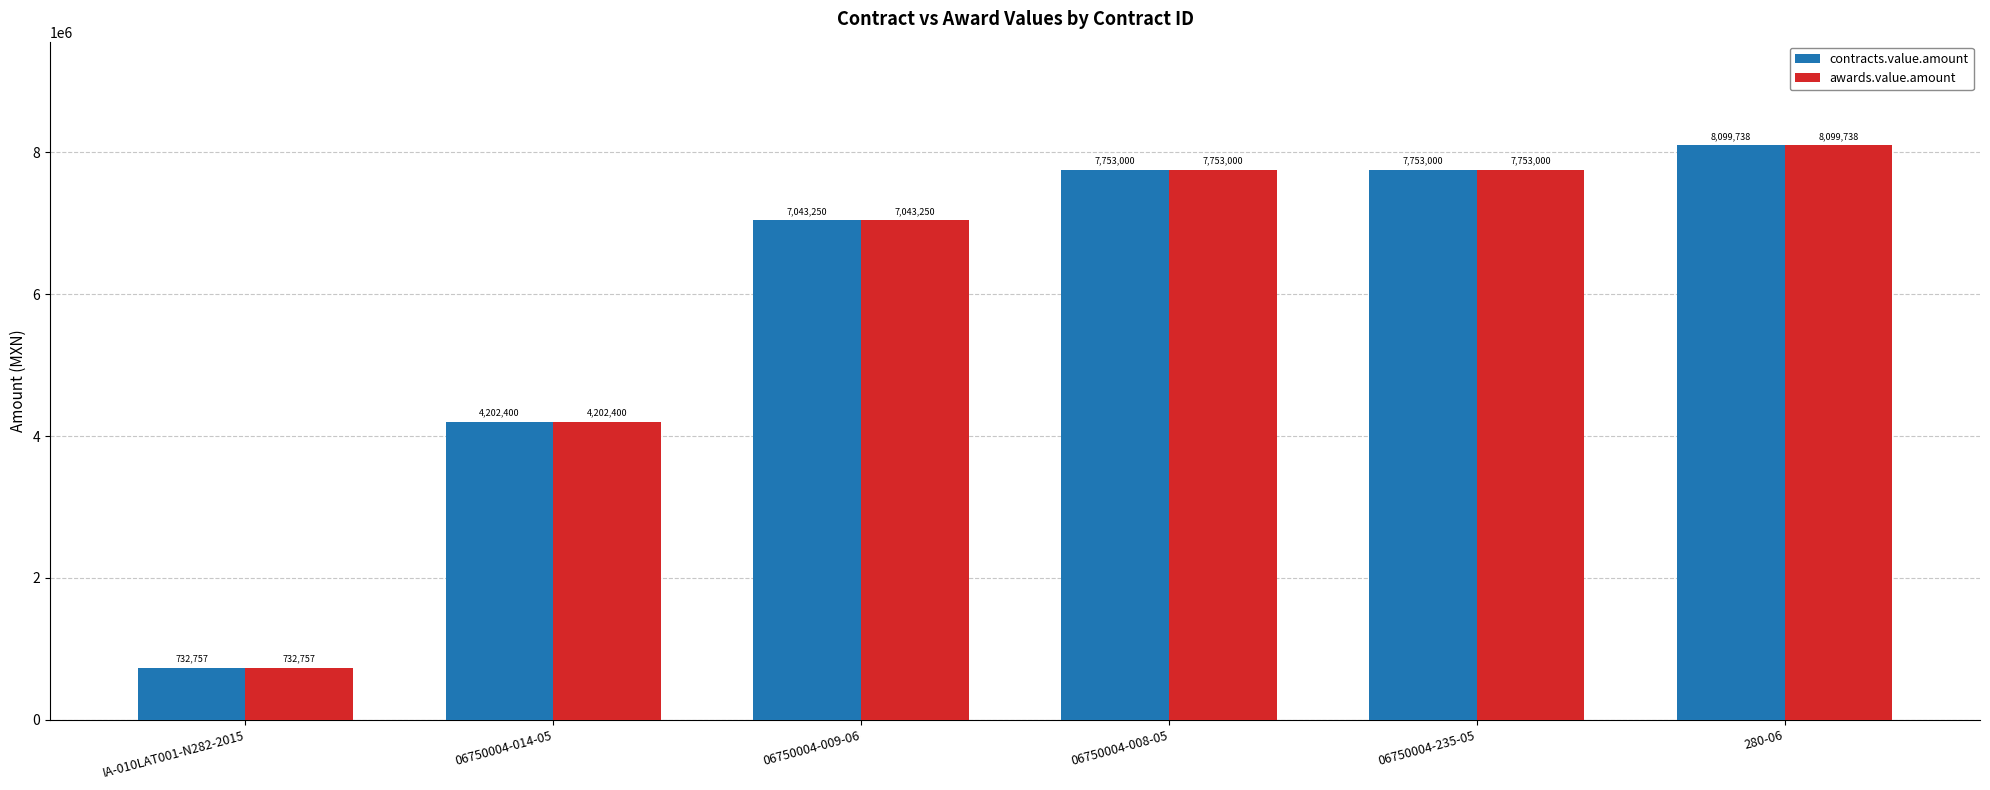

Is the value of contracts.value.amount at IA-010LAT001-N282-2015 greater than the value of awards.value.amount at 06750004-009-06?

No